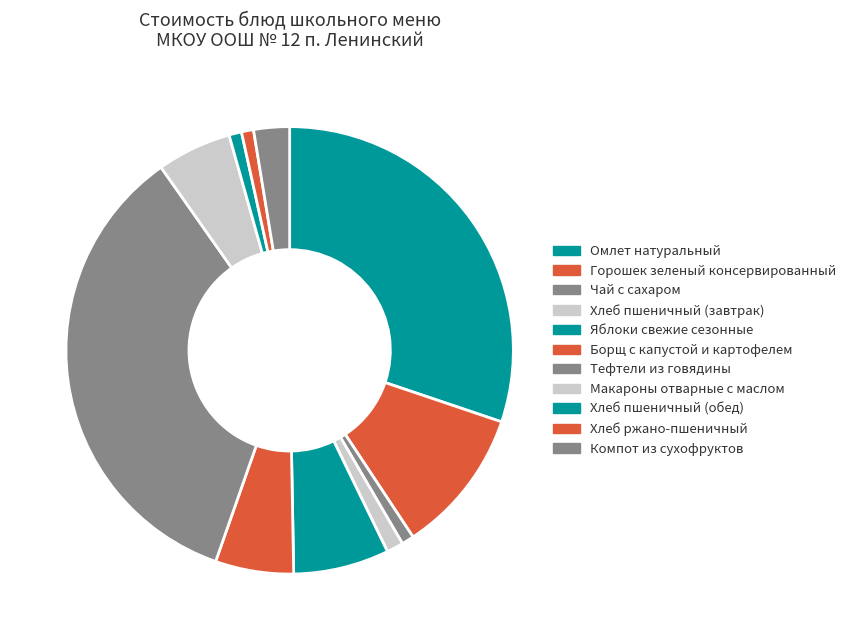

True or false: Хлеб пшеничный (обед) accounts for 6% of the total.

False